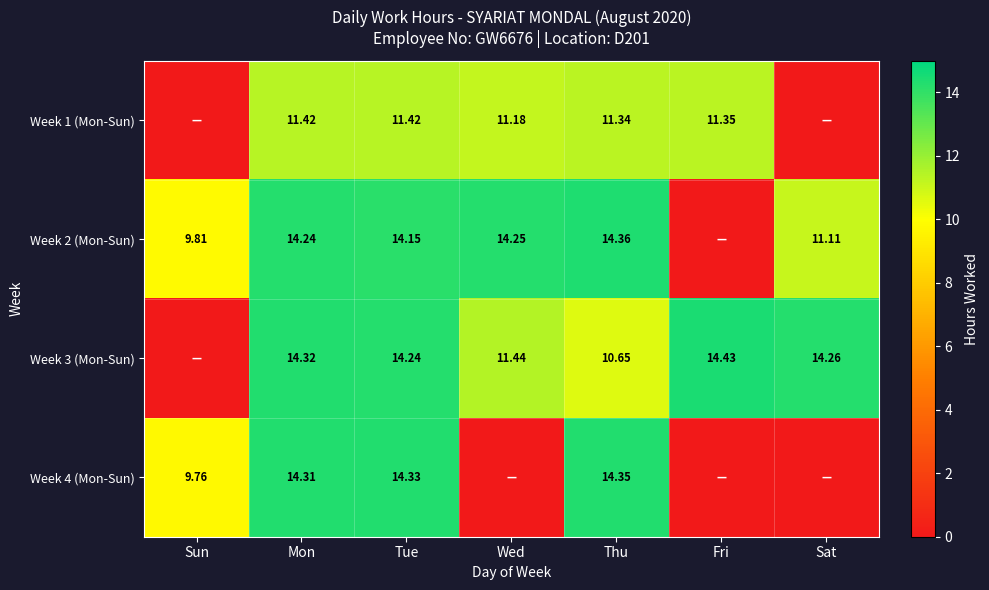

Count the number of categories in the chart.

7